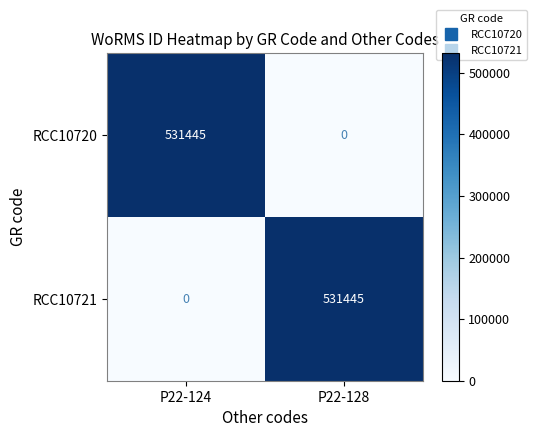

What is the difference between the RCC10720 values at P22-128 and P22-124?

531445